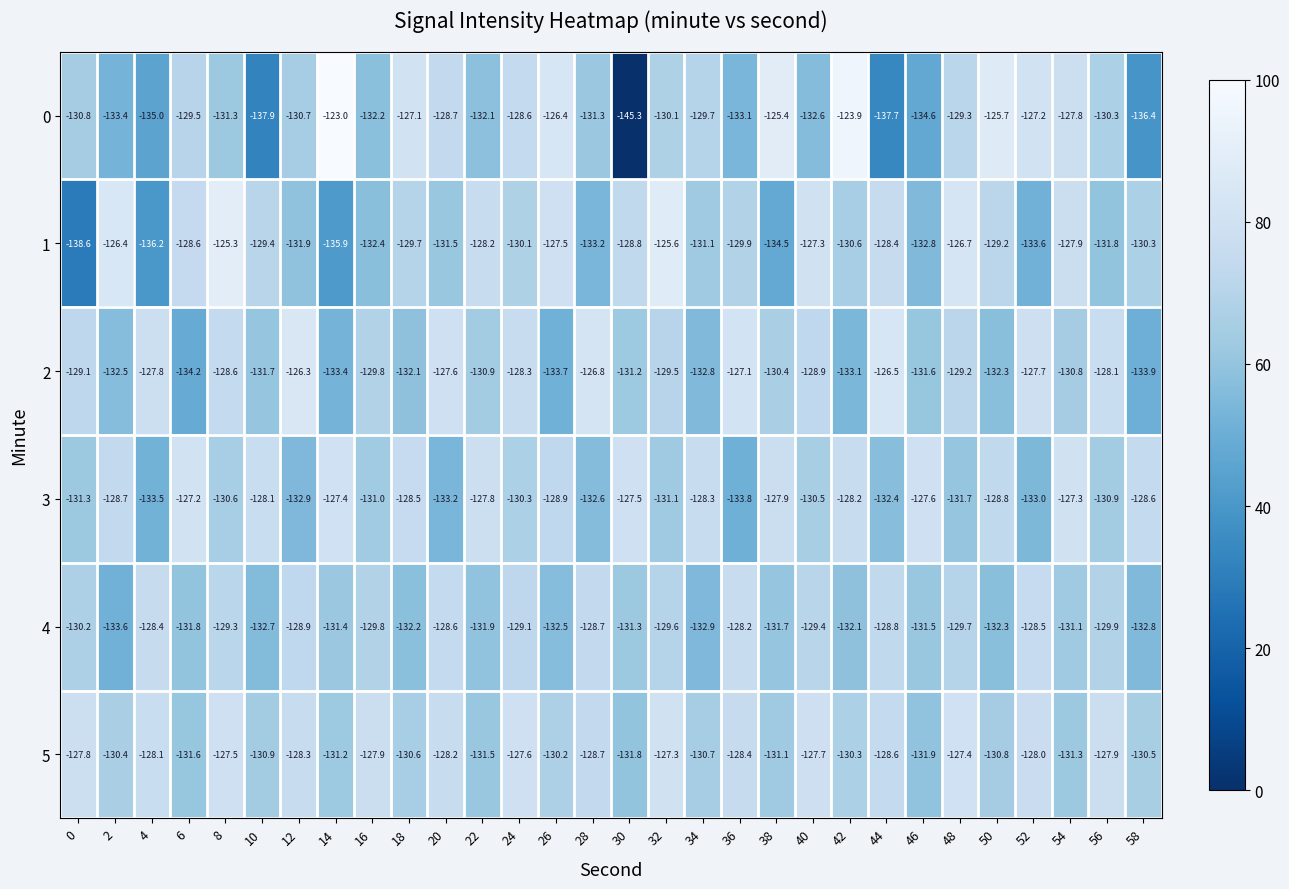

Rank the series at 24 from lowest to highest value.

3, 1, 4, 0, 2, 5